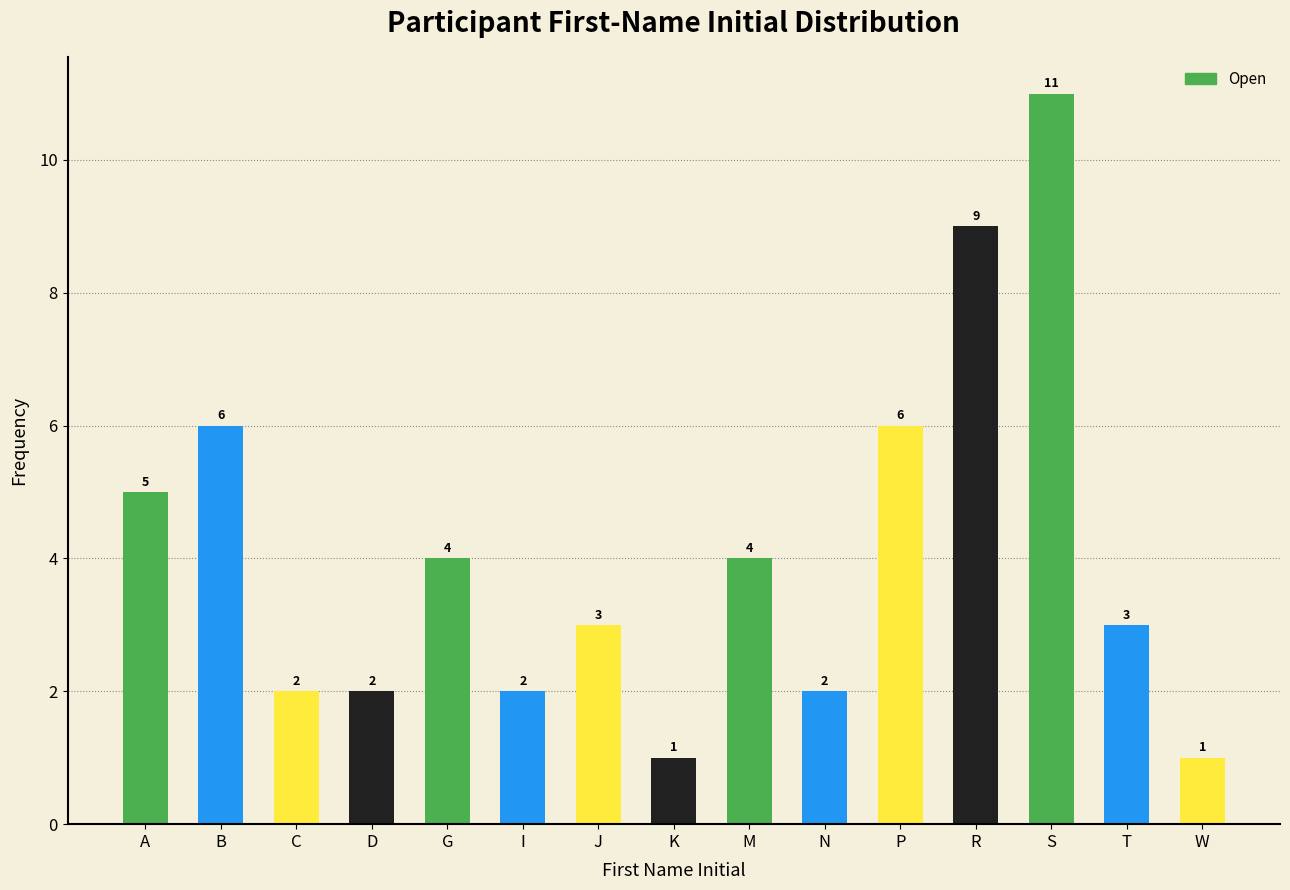

Reading left to right, extract all data points from this chart.

A=5	B=6	C=2	D=2	G=4	I=2	J=3	K=1	M=4	N=2	P=6	R=9	S=11	T=3	W=1